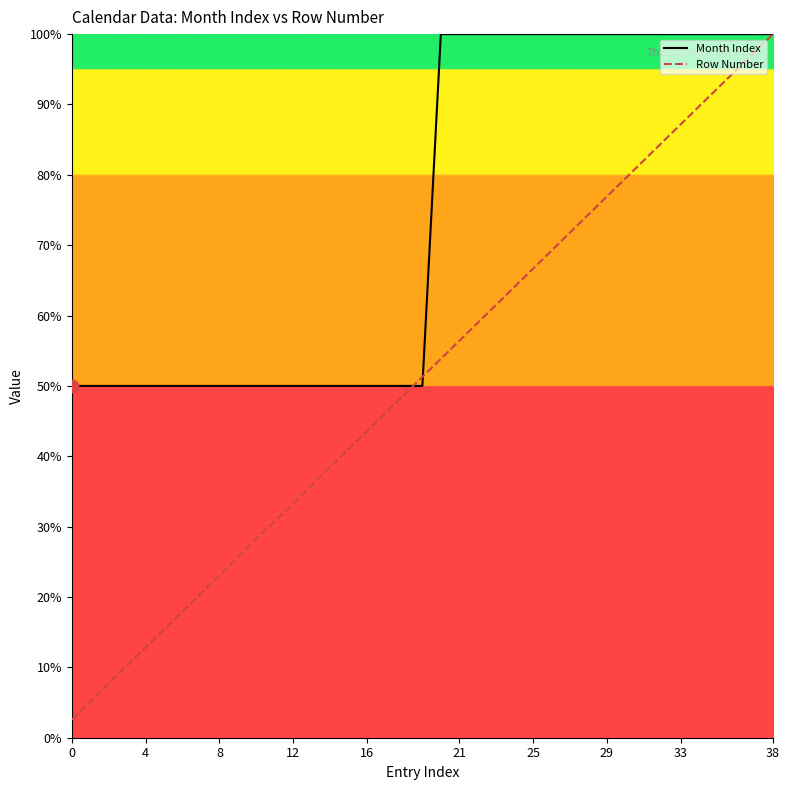

Is the value of Row Number at 29 greater than the value of Month Index at 16?

Yes